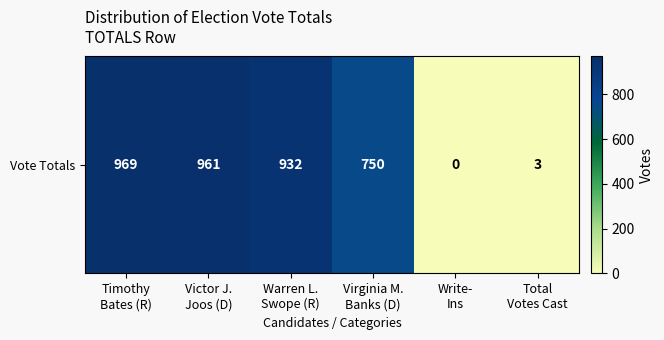

List the labels in order of value, smallest first.

Write-
Ins, Total
Votes Cast, Virginia M.
Banks (D), Warren L.
Swope (R), Victor J.
Joos (D), Timothy
Bates (R)